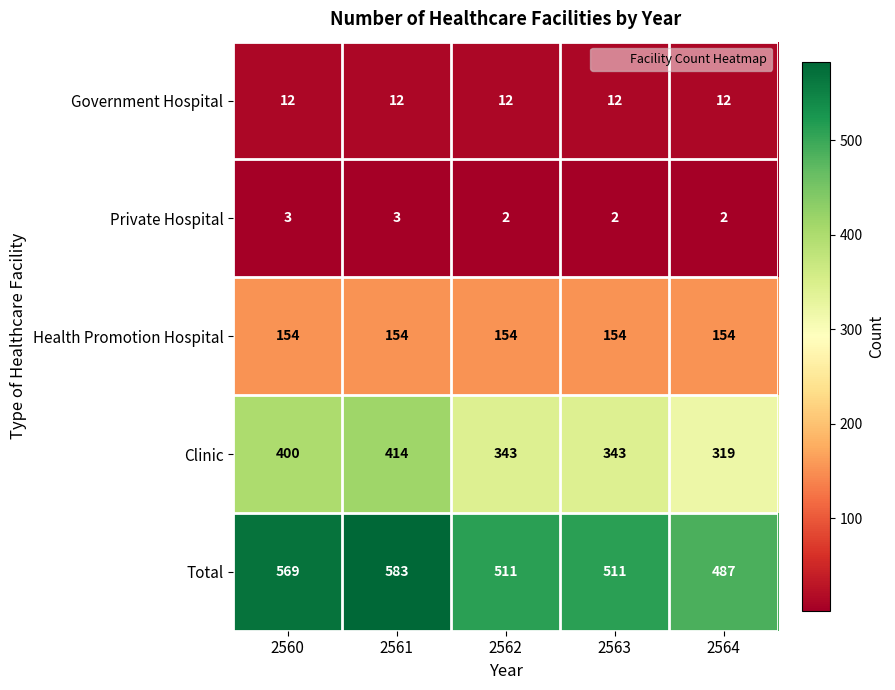

What is the maximum value shown in the chart?

583